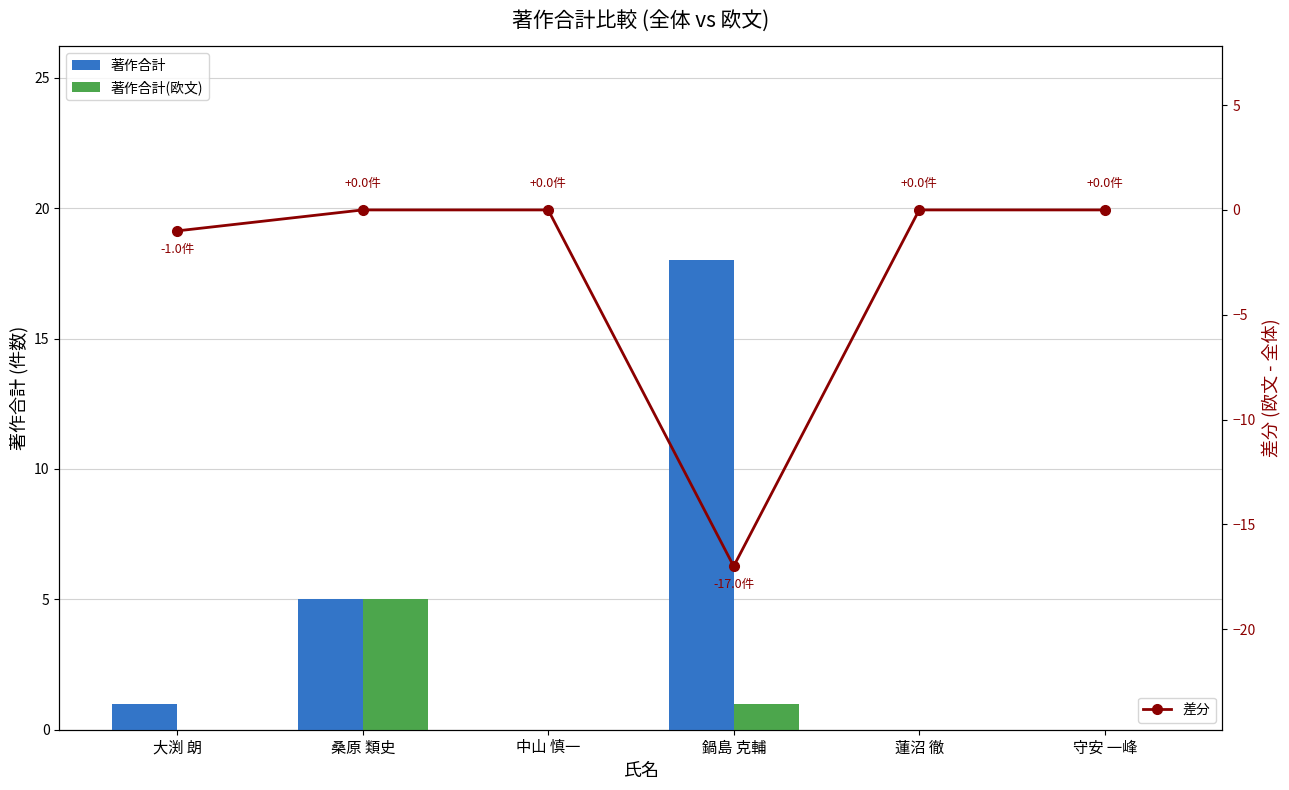

At which label does 著作合計 reach its minimum?

中山 慎一